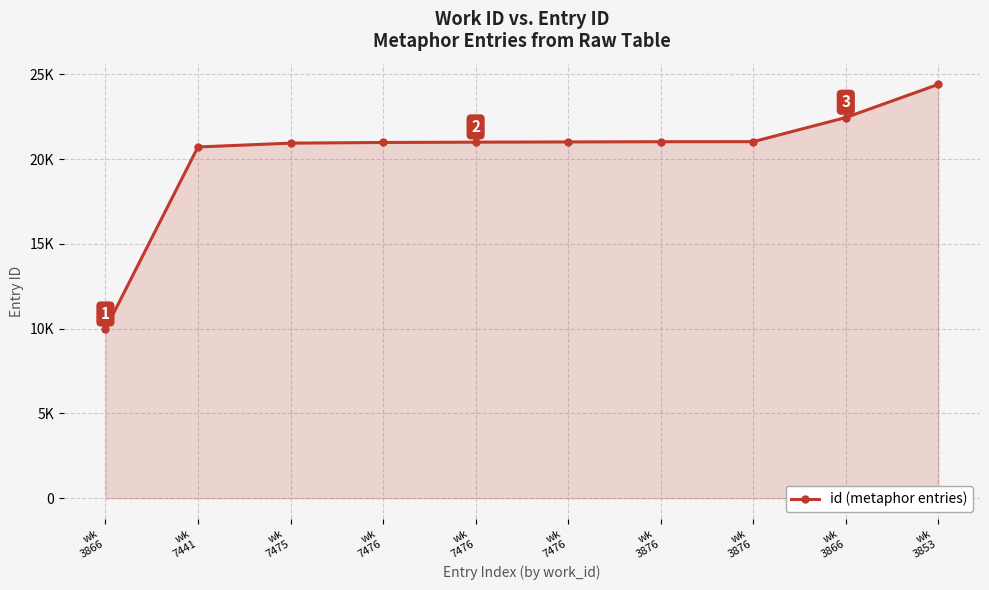

Is this an area chart (filled region under the line)?

Yes